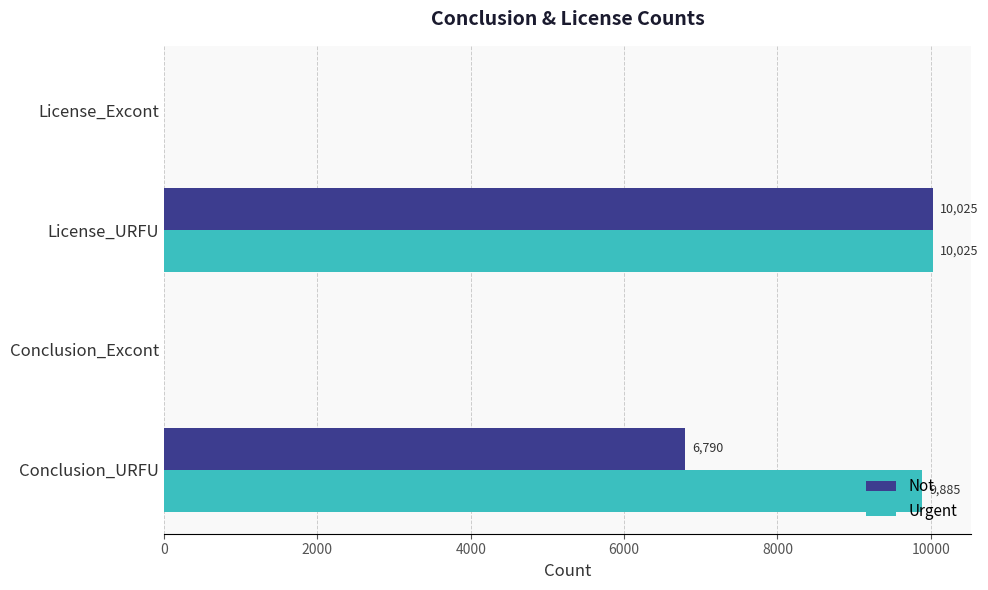

Which series has the largest total across all categories?

Urgent